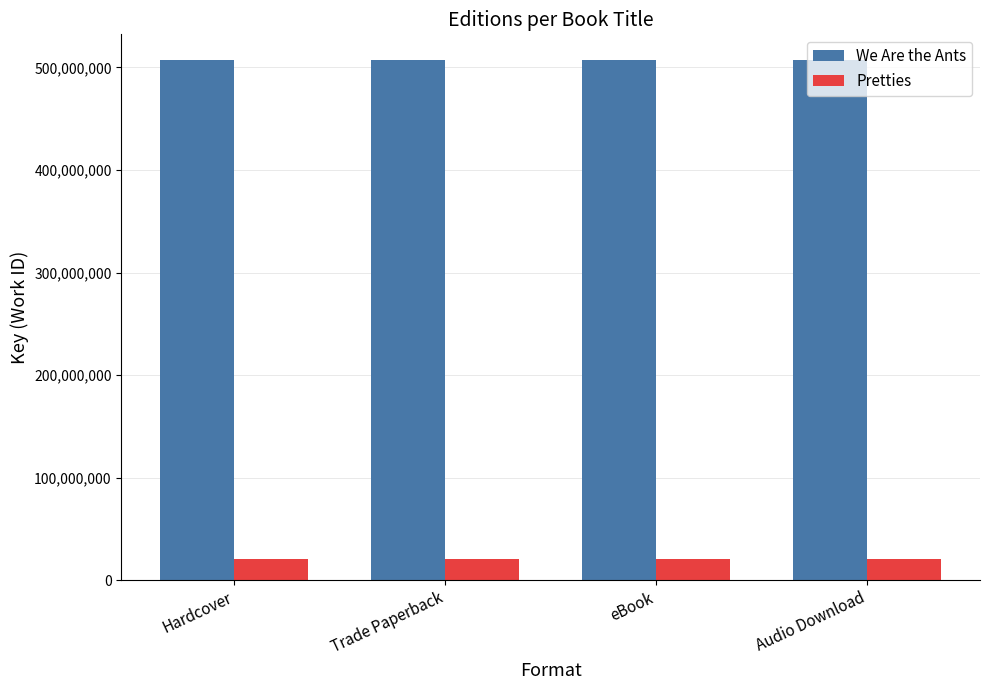

Is it true that We Are the Ants equals 506945211 at Hardcover?

True